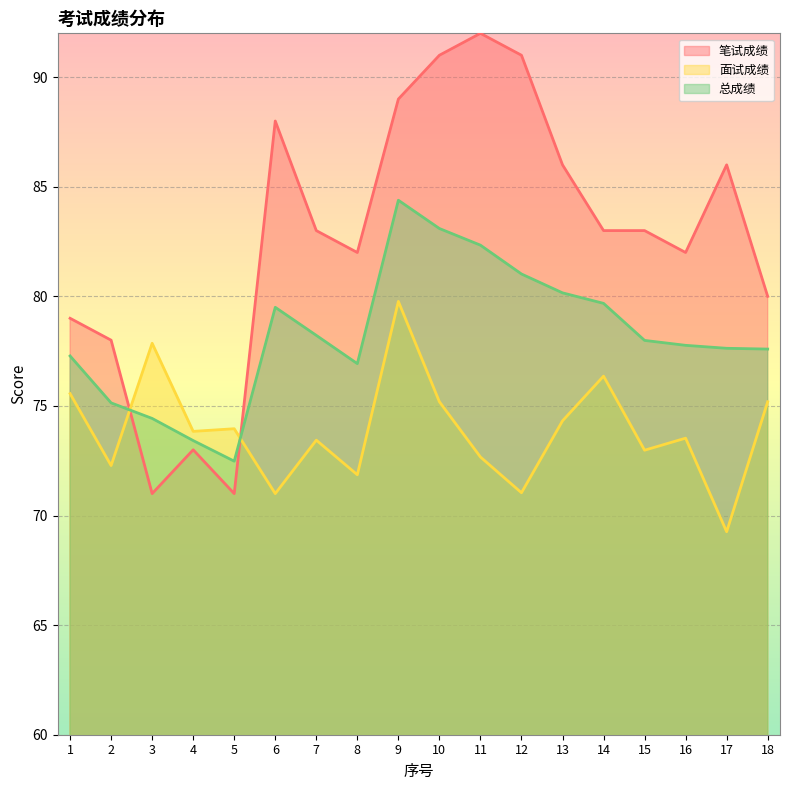

At how many categories does at least one series exceed 79?

13